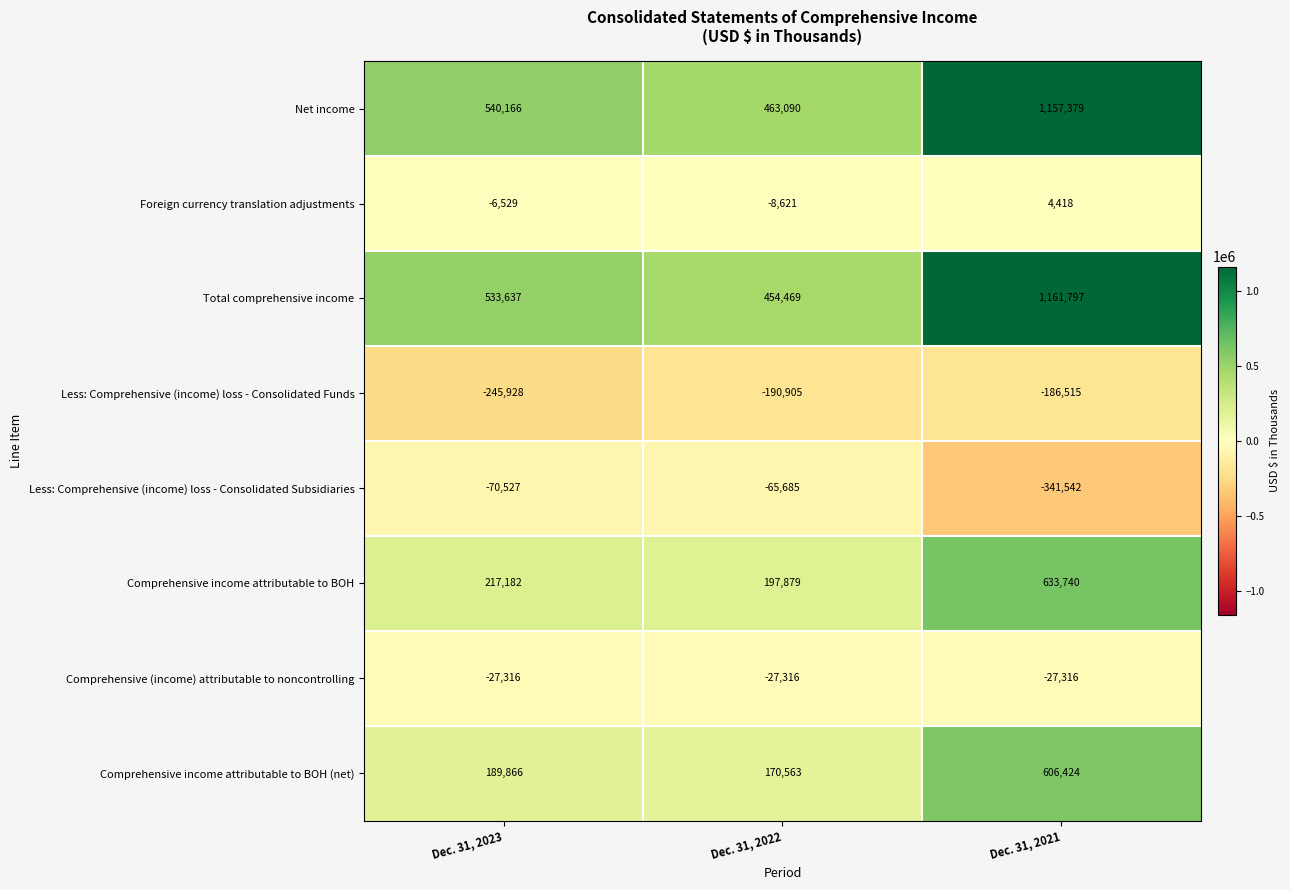

Where does the Less: Comprehensive (income) loss - Consolidated Funds series first go above -190905?

Dec. 31, 2021